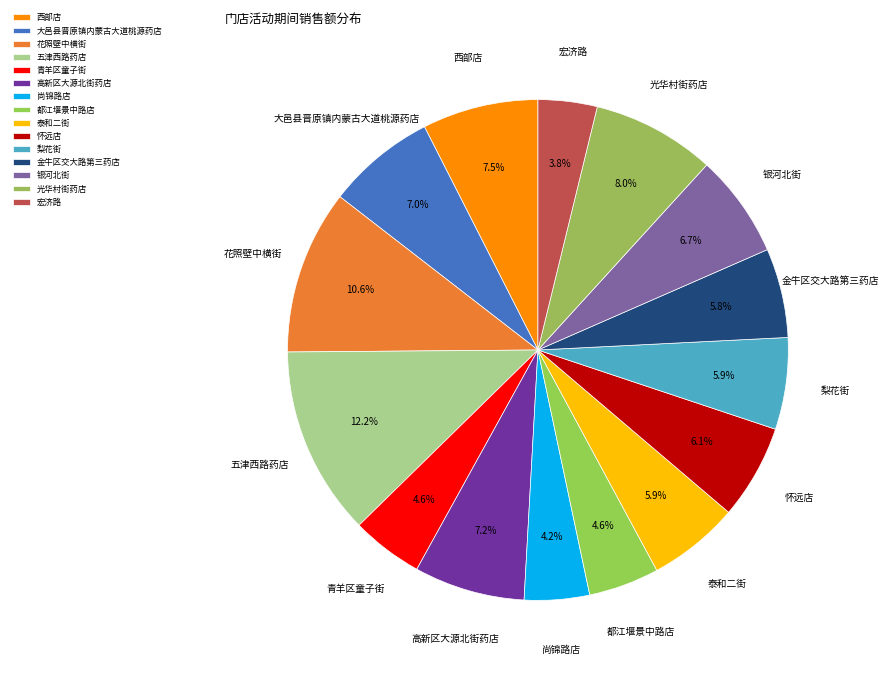

True or false: 花照壁中横街 accounts for 24% of the total.

False